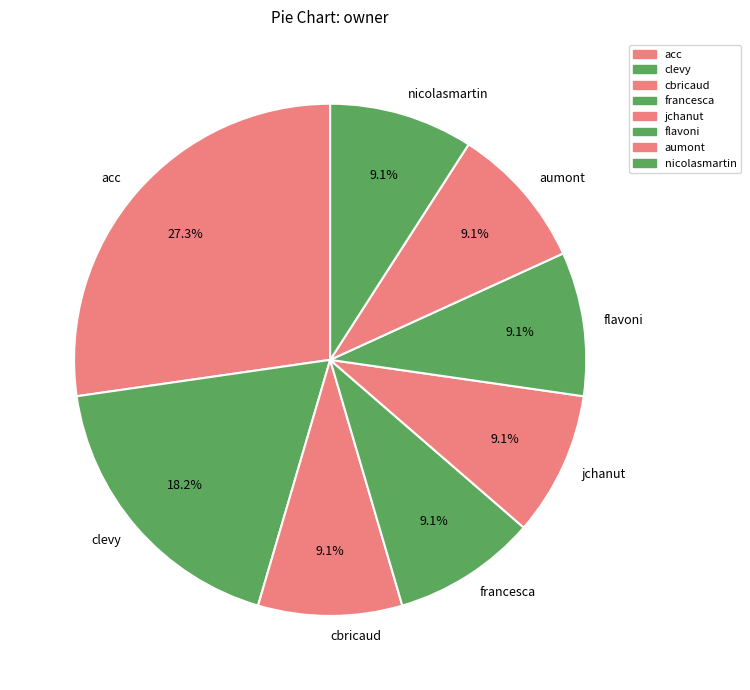

Which has a higher value, clevy or cbricaud?

clevy